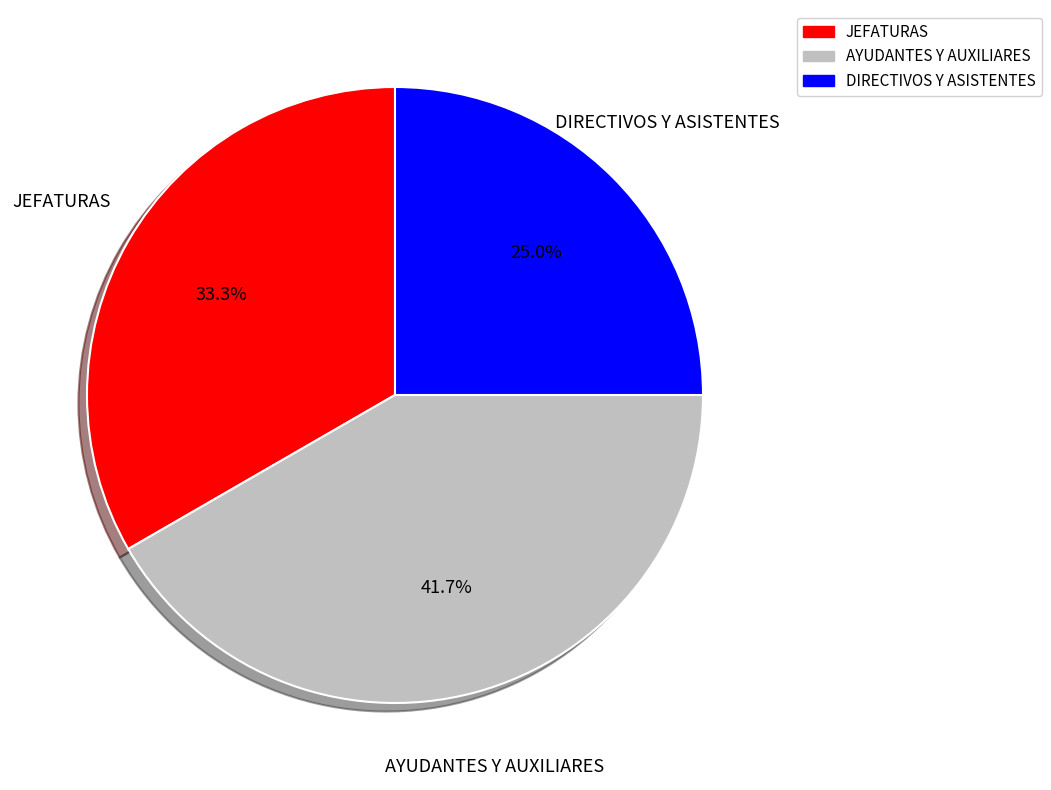

Is there any slice that represents more than half of the pie?

No